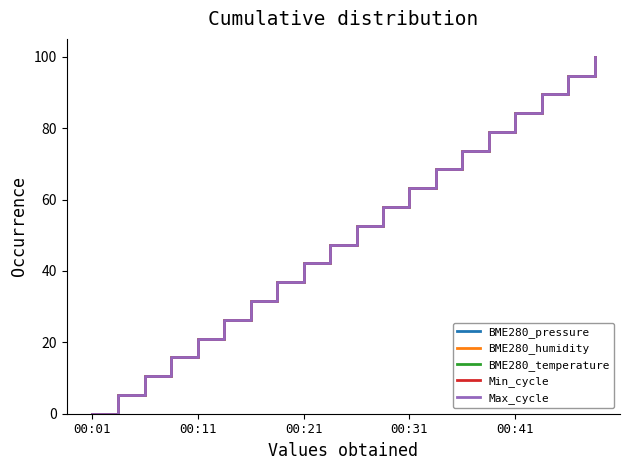

Does the chart display data point markers on the line(s)?

No